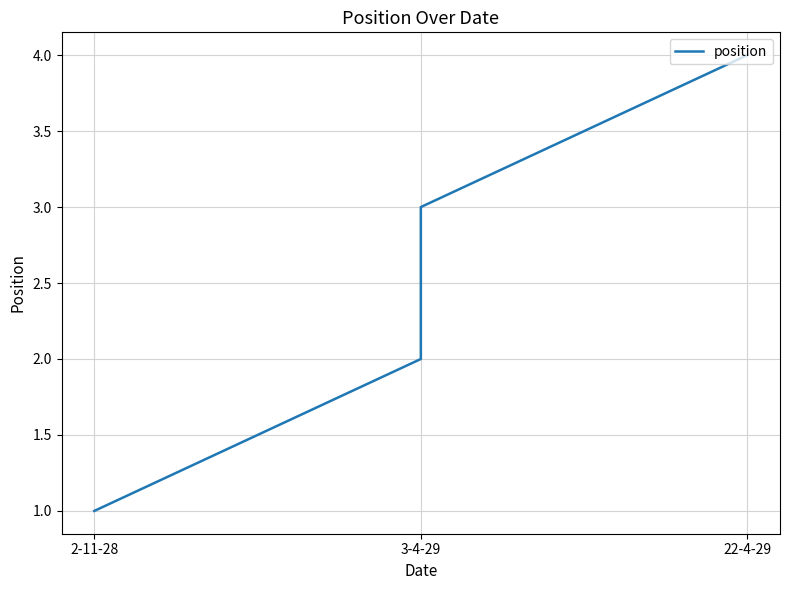

What is the average value?

2